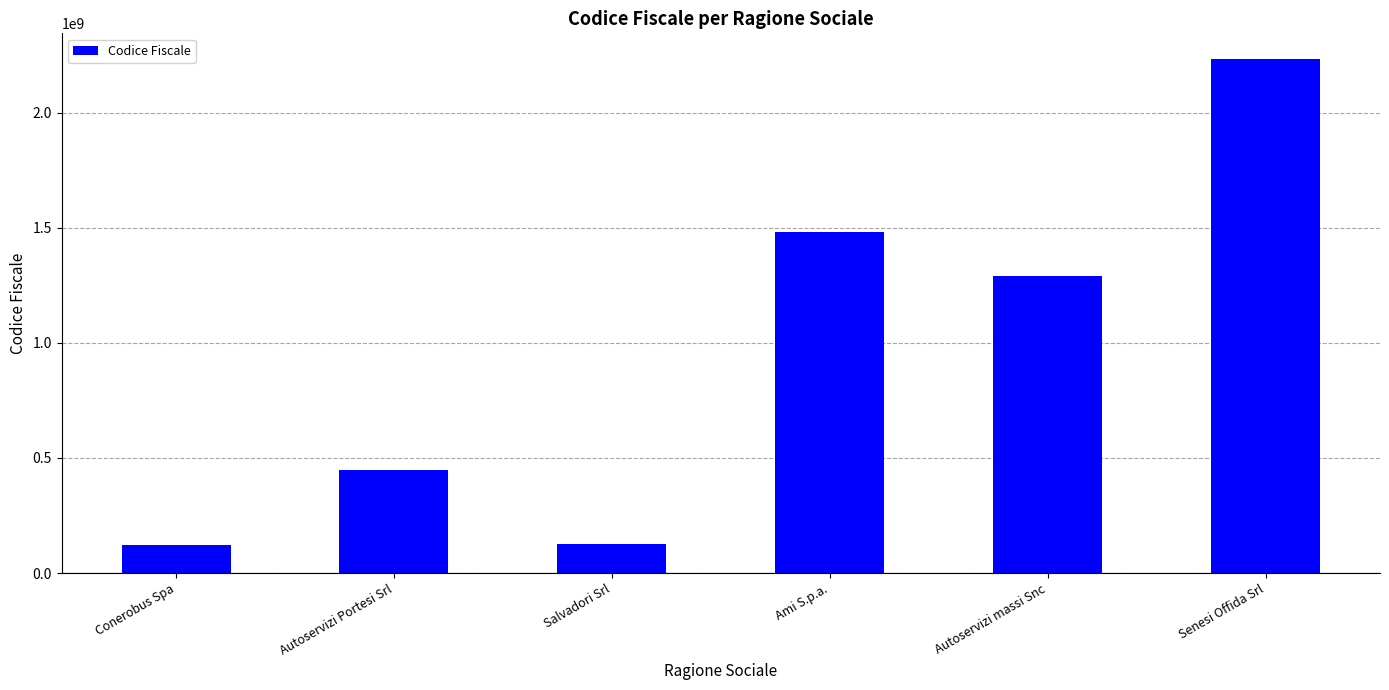

What is the label of the 6th bar from the right?

Conerobus Spa